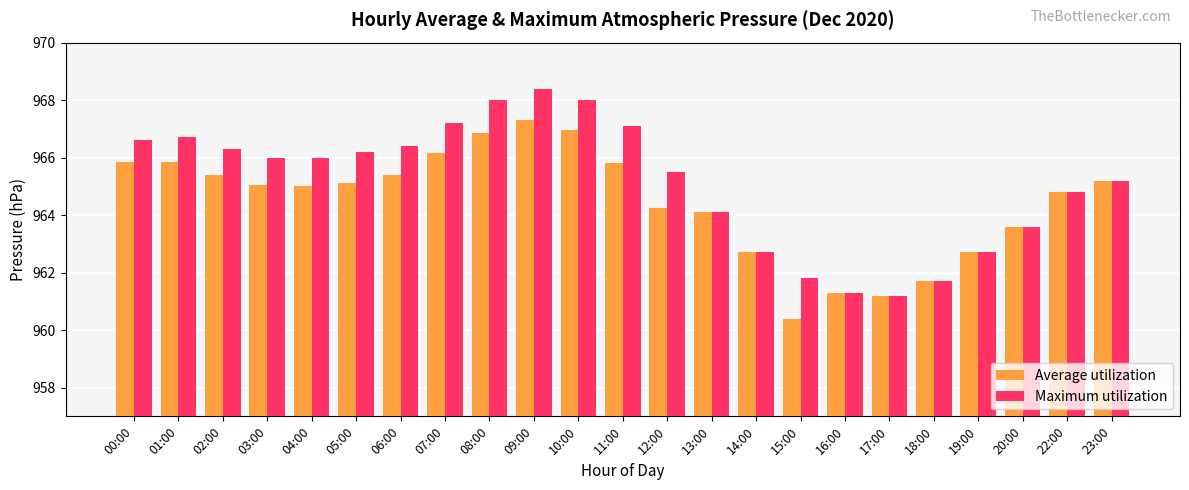

Which series has the largest total across all categories?

Maximum utilization